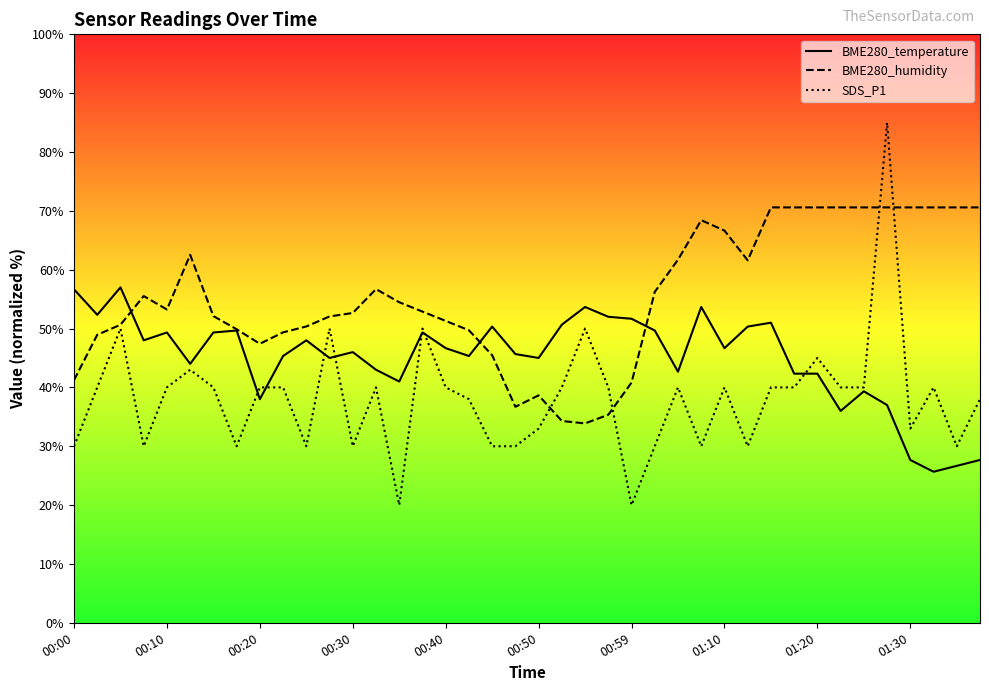

Reading left to right, transcribe all the data shown in this chart.

BME280_temperature: 56.7	52.3	57.0	48.0	49.3	44.0	49.3	49.7	38.0	45.3	48.0	45.0	46.0	43.0	41.0	49.3	46.7	45.3	50.3	45.7	45.0	50.7	53.7	52.0	51.7	49.7	42.7	53.7	46.7	50.3	51.0	42.3	42.3	36.0	39.3	37.0	27.7	25.7	26.7	27.7
BME280_humidity: 41.2	48.9	50.6	55.5	53.2	62.5	52.1	49.9	47.4	49.4	50.4	52.1	52.6	56.7	54.5	52.9	51.3	49.7	45.5	36.7	38.6	34.3	33.9	35.4	40.8	56.2	61.7	68.4	66.6	61.6	70.6	70.6	70.6	70.6	70.6	70.6	70.6	70.6	70.6	70.6
SDS_P1: 30.0	40.0	50.0	30.0	40.0	43.0	40.0	30.0	40.0	40.0	30.0	50.0	30.0	40.0	20.0	50.0	40.0	38.0	30.0	30.0	33.0	40.0	50.0	40.0	20.0	30.0	40.0	30.0	40.0	30.0	40.0	40.0	45.0	40.0	40.0	85.0	33.0	40.0	30.0	38.0